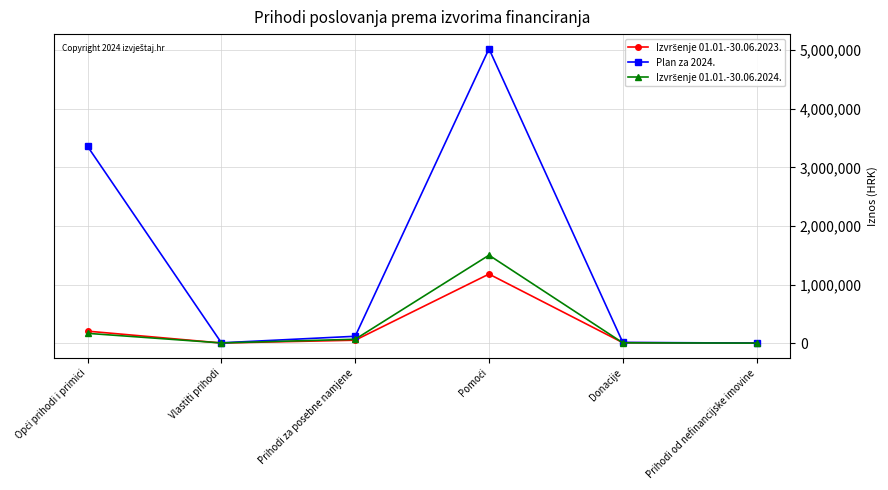

The value of Plan za 2024. at Donacije is 12000.0. True or false?

True